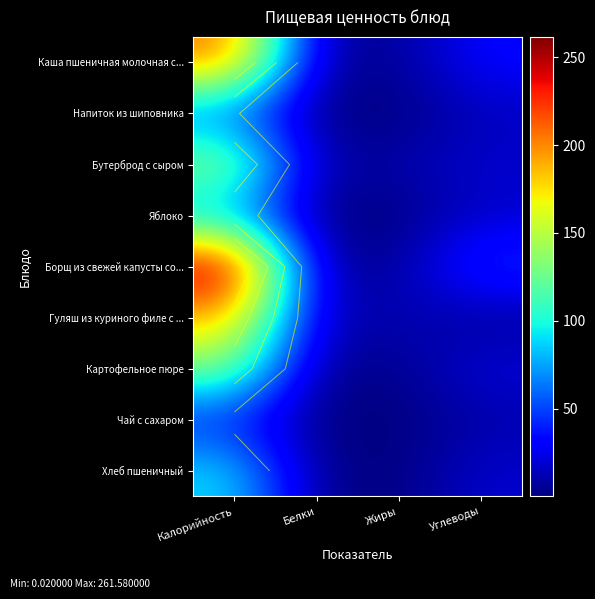

How many data points in Каша пшеничная молочная с... are less than 32?

2